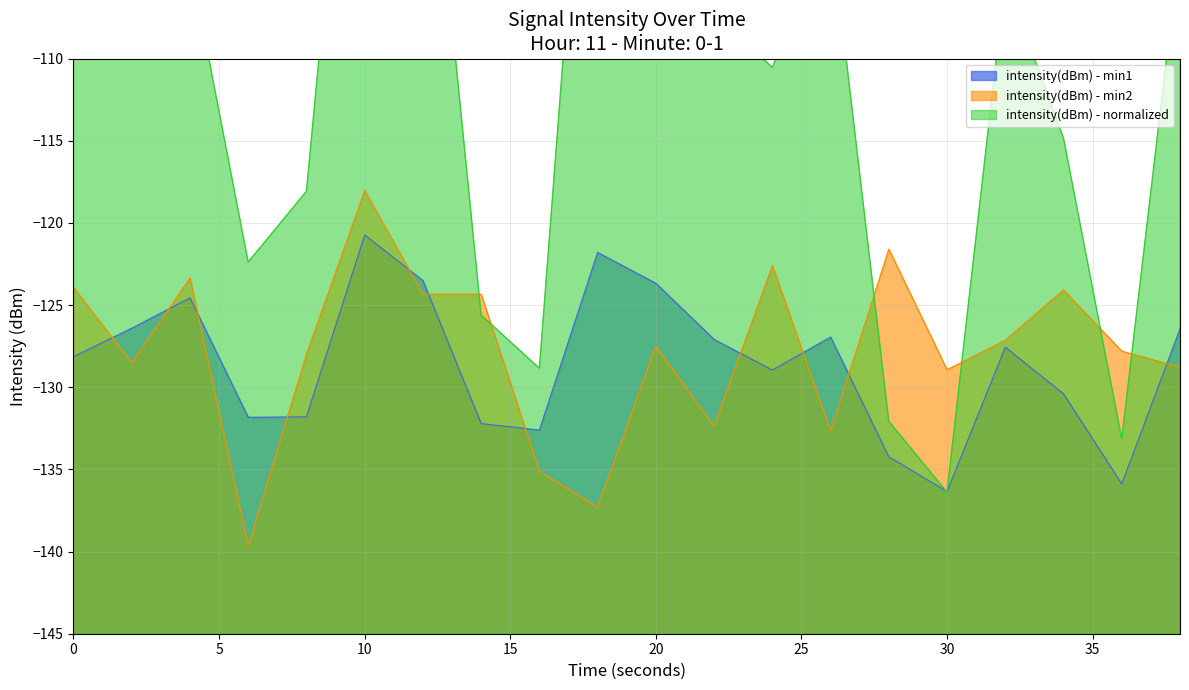

True or false: intensity(dBm) - min1 has more than 1 points higher than both neighbors.

True